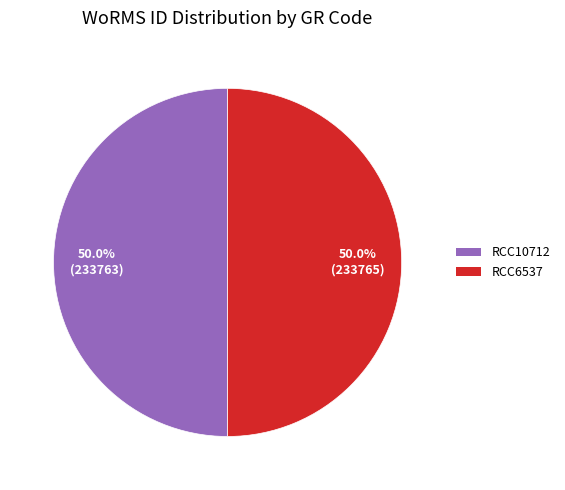

What is the ratio of the value at RCC6537 to the value at RCC10712?

1.0